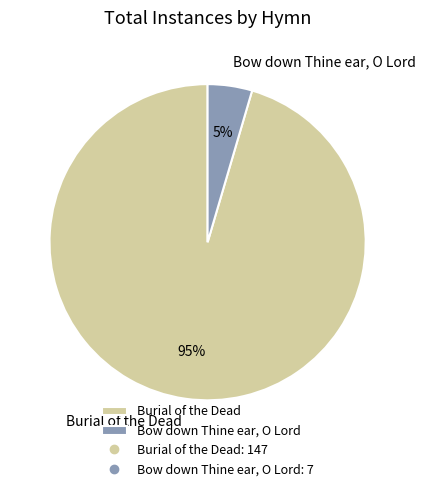

Does Bow down Thine ear, O Lord represent more than half of the total?

No